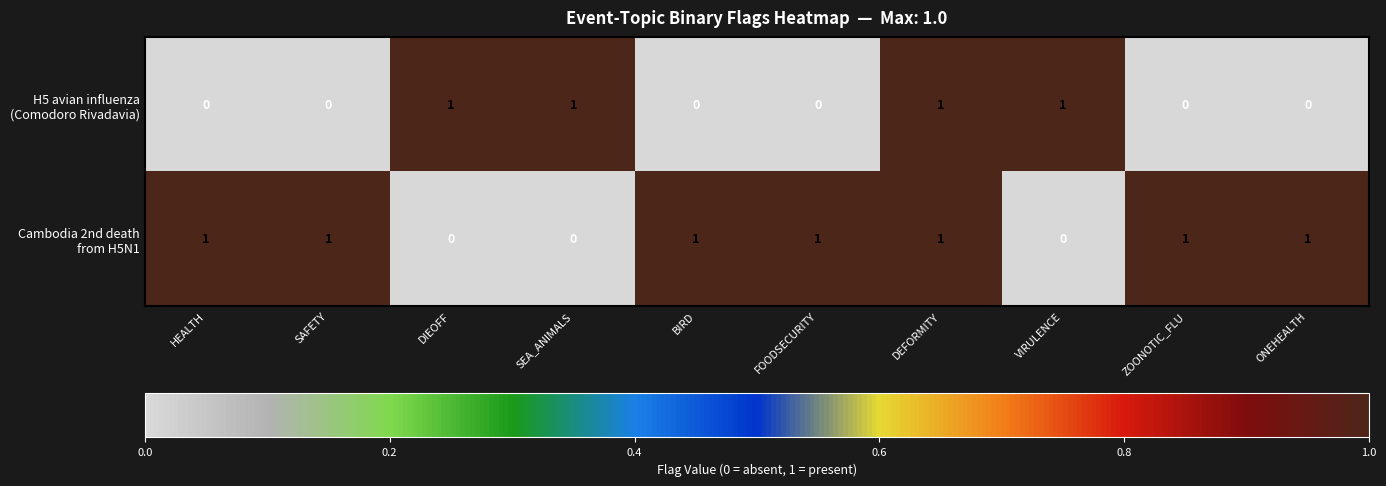

At which category is the sum across all series the highest?

DEFORMITY